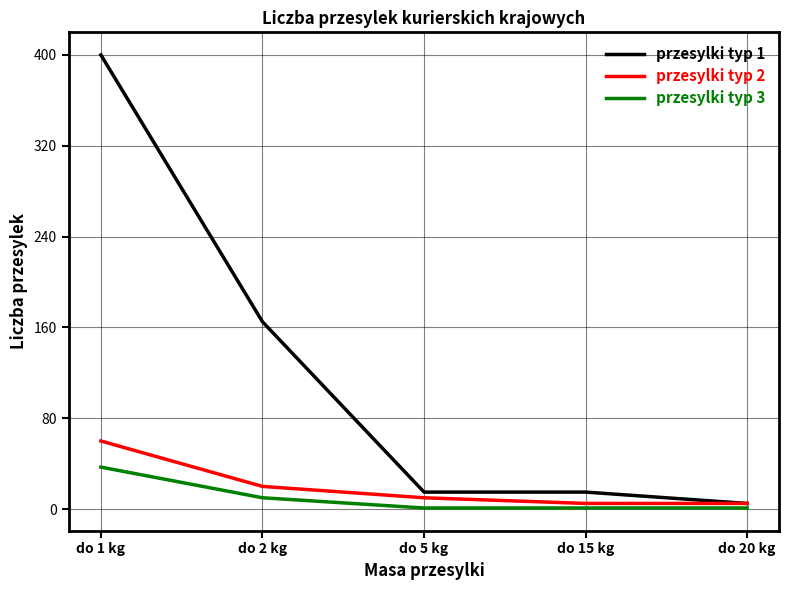

At which label does przesylki typ 1 reach its peak?

do 1 kg